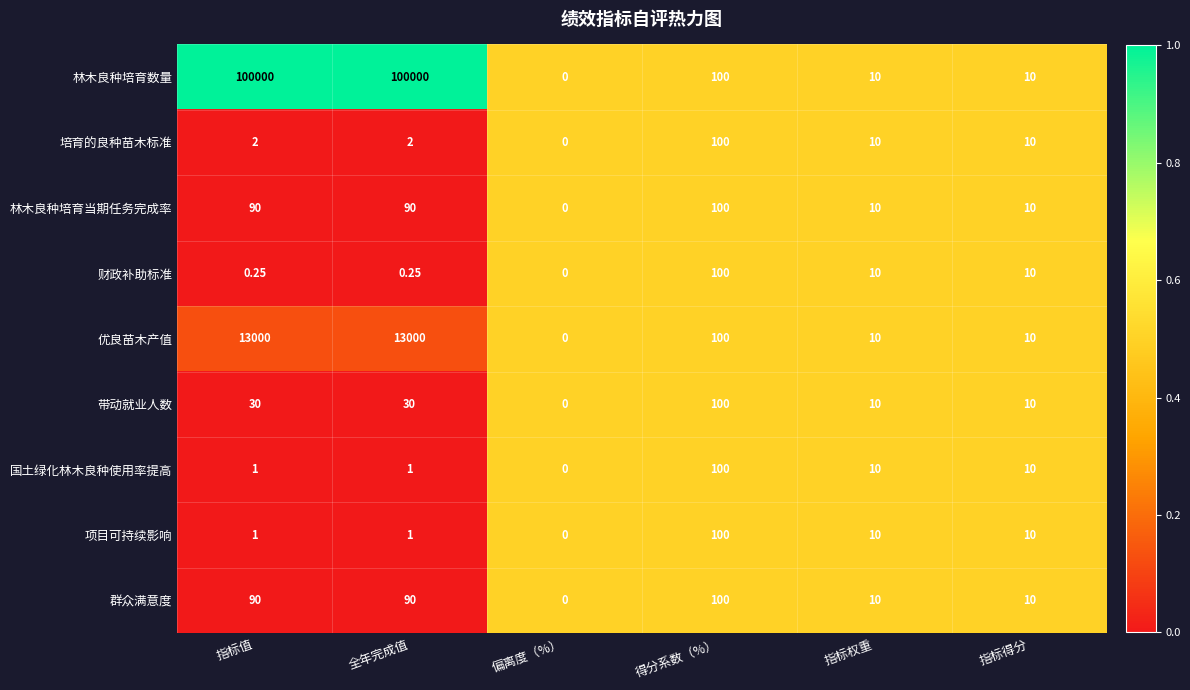

Is the value of 林木良种培育当期任务完成率 at 全年完成值 greater than the value of 带动就业人数 at 全年完成值?

Yes